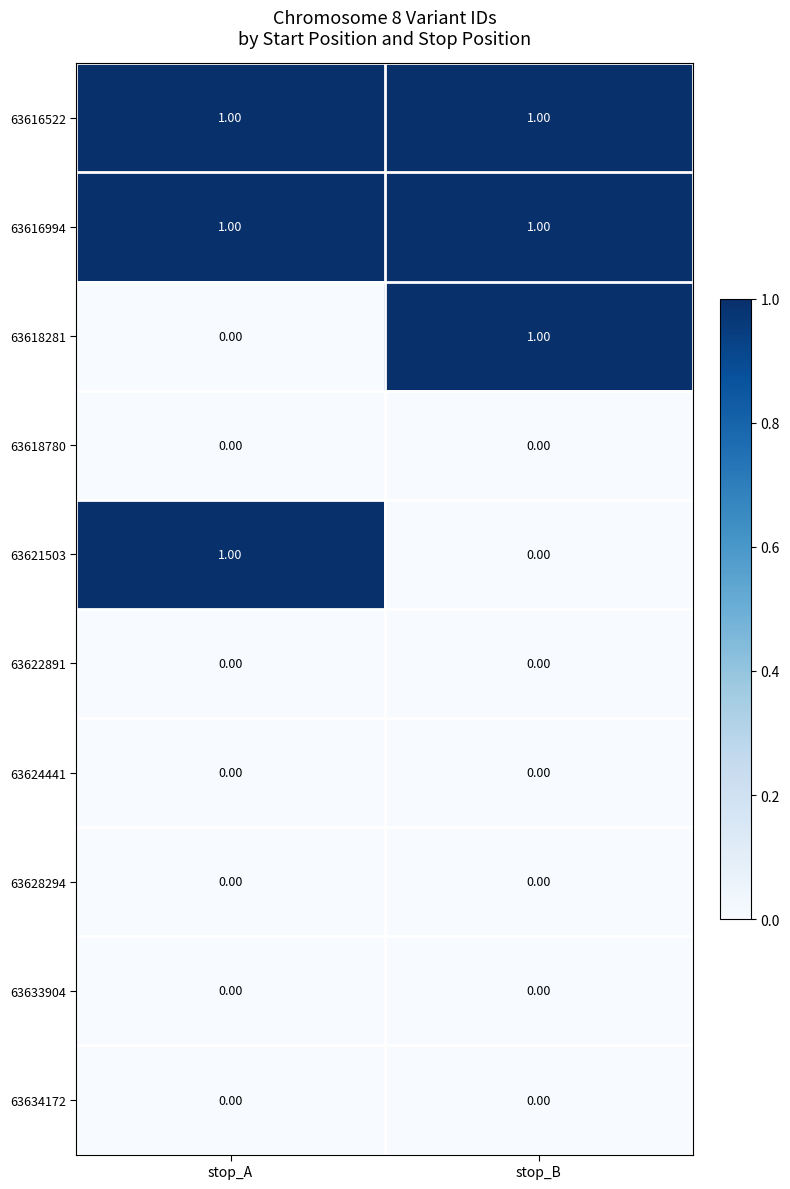

How many data points does each series have?

2